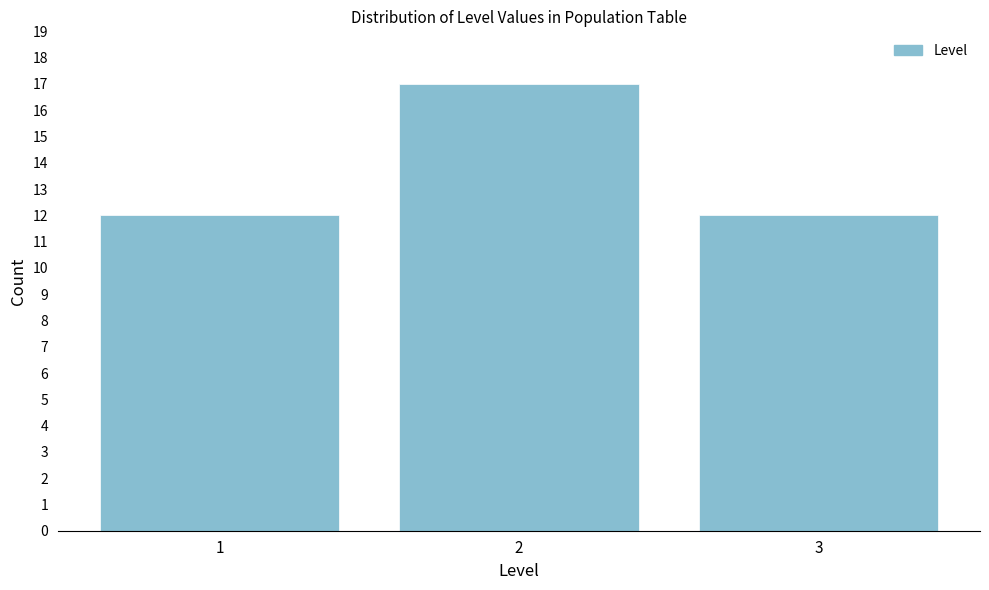

Reading left to right, list all the values displayed in this chart.

12	17	12